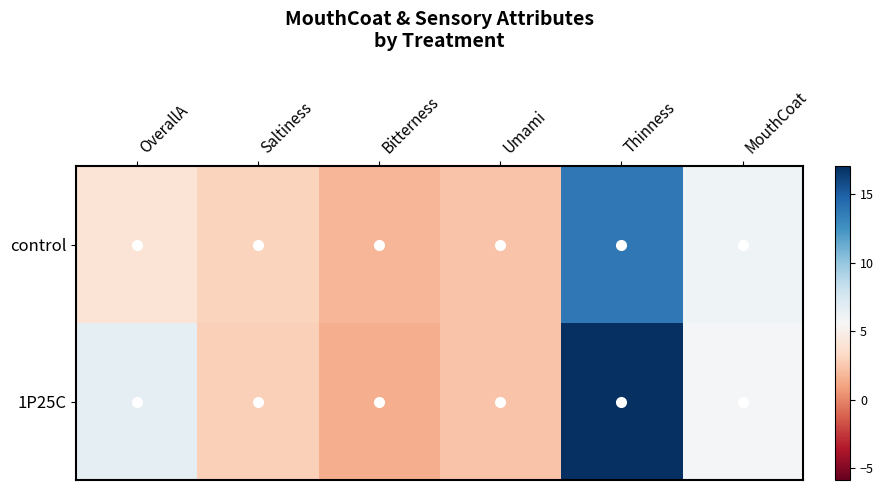

What is the total value across all series at Thinness?

30.7